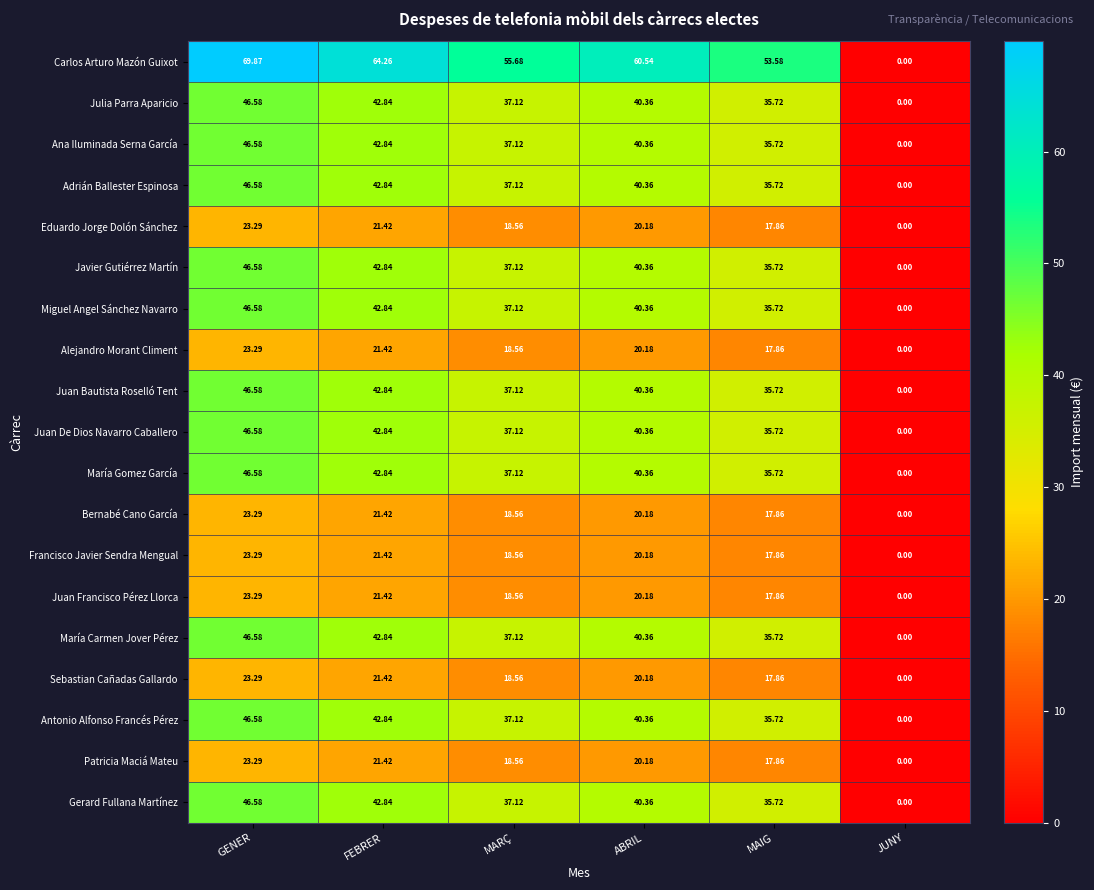

How many distinct data groups are displayed?

19